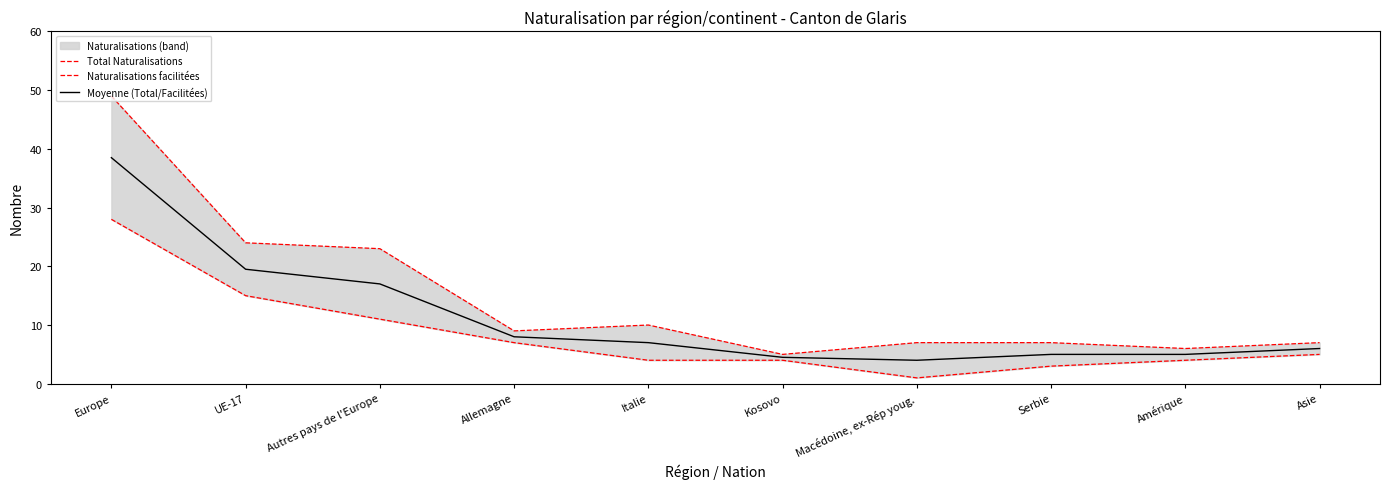

True or false: Moyenne (Total/Facilitées) has a value of 11.0 at Autres pays de l'Europe.

False